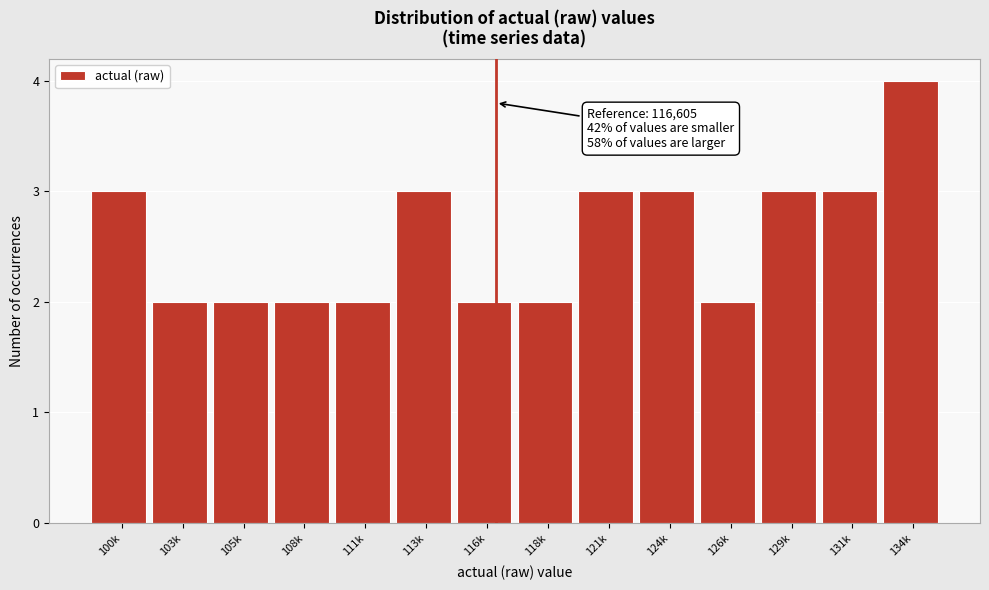

Reading left to right, what are all the values shown in this chart?

100k=3	103k=2	105k=2	108k=2	111k=2	113k=3	116k=2	118k=2	121k=3	124k=3	126k=2	129k=3	131k=3	134k=4